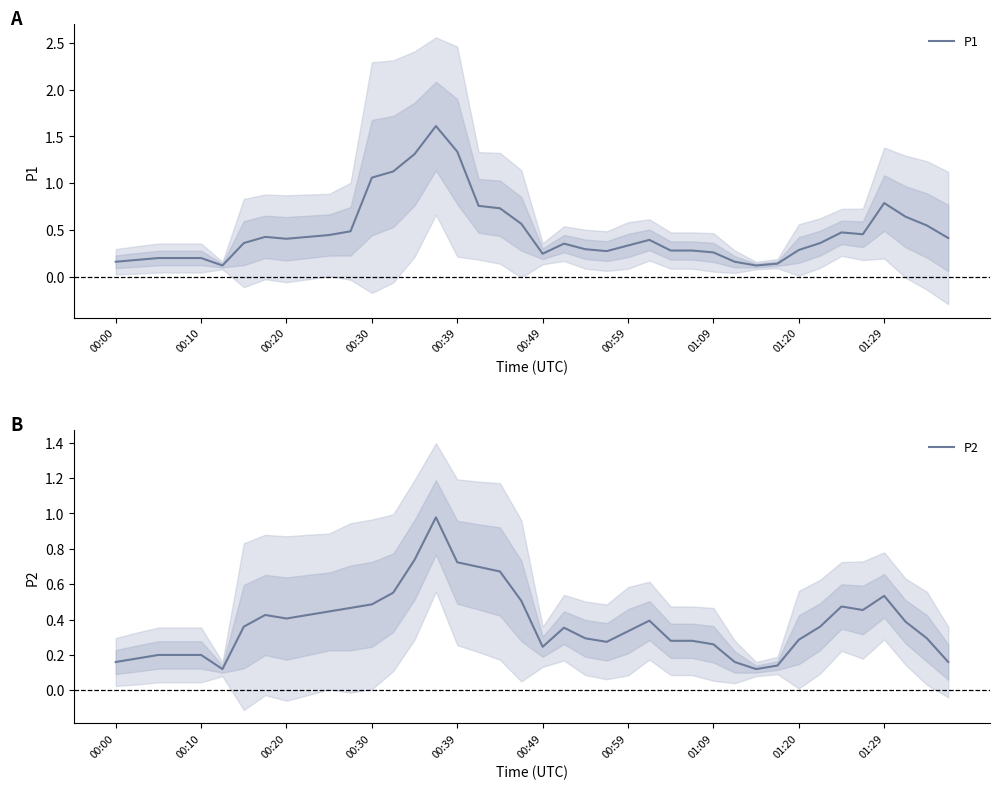

The value of P1 at 01:29 is 0.4. True or false?

False